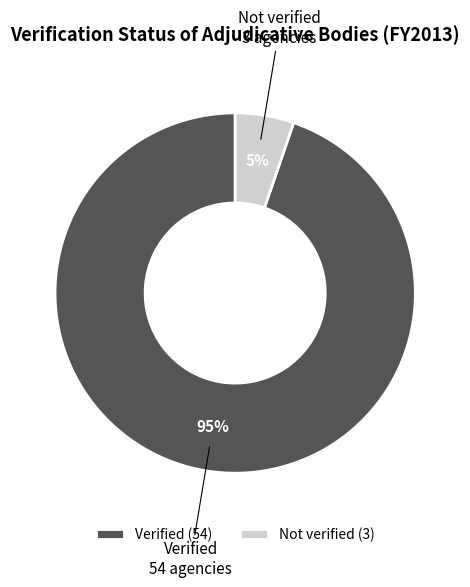

The Verified slice represents 84% of the pie. True or false?

False